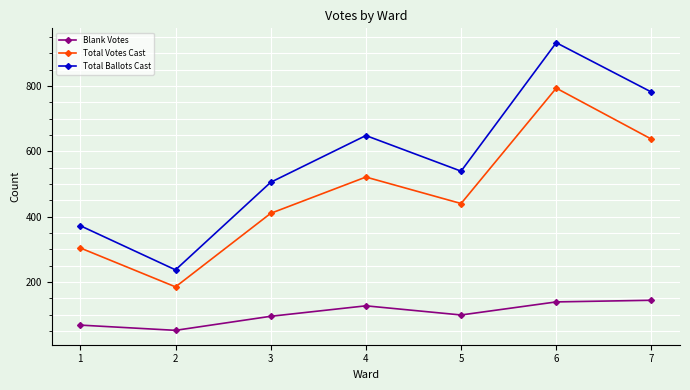

Is the value of Total Ballots Cast at 3 greater than the value of Total Votes Cast at 1?

Yes